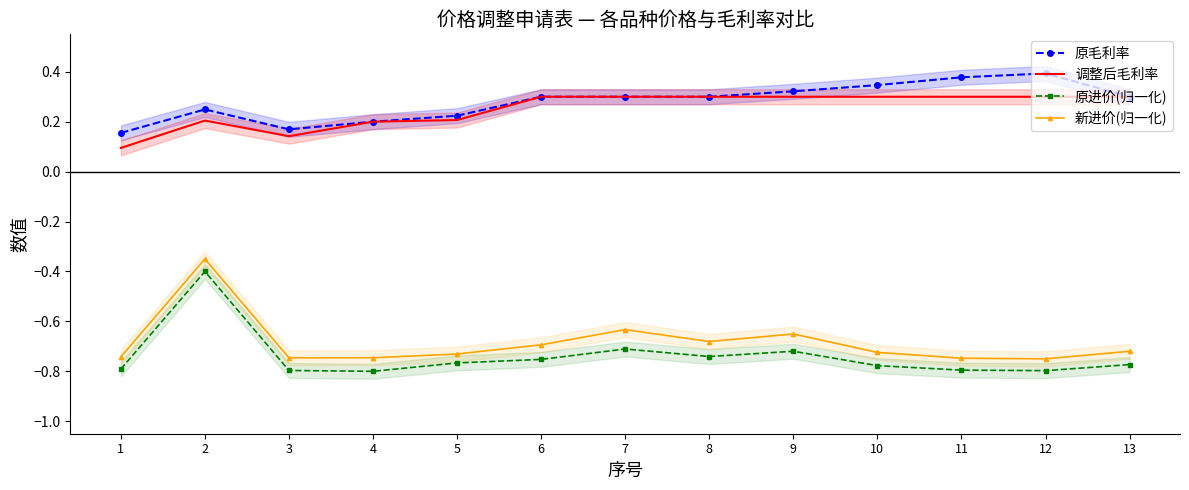

What is the difference between the second highest and second lowest values in the 调整后毛利率 series?

0.2